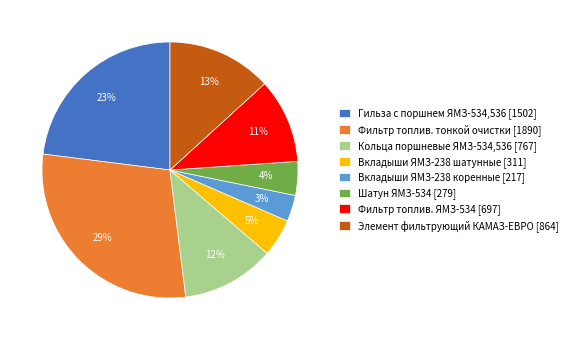

True or false: Кольца поршневые ЯМЗ-534,536 [767] accounts for 12% of the total.

True